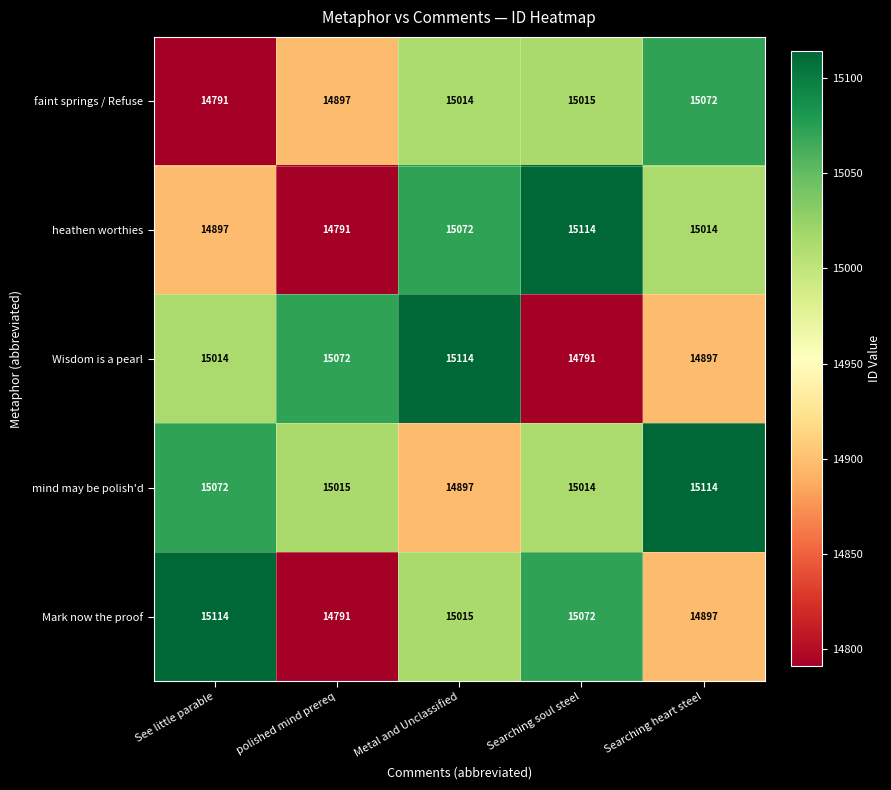

Where is mind may be polish'd nearest to the value 15005?

Searching soul steel